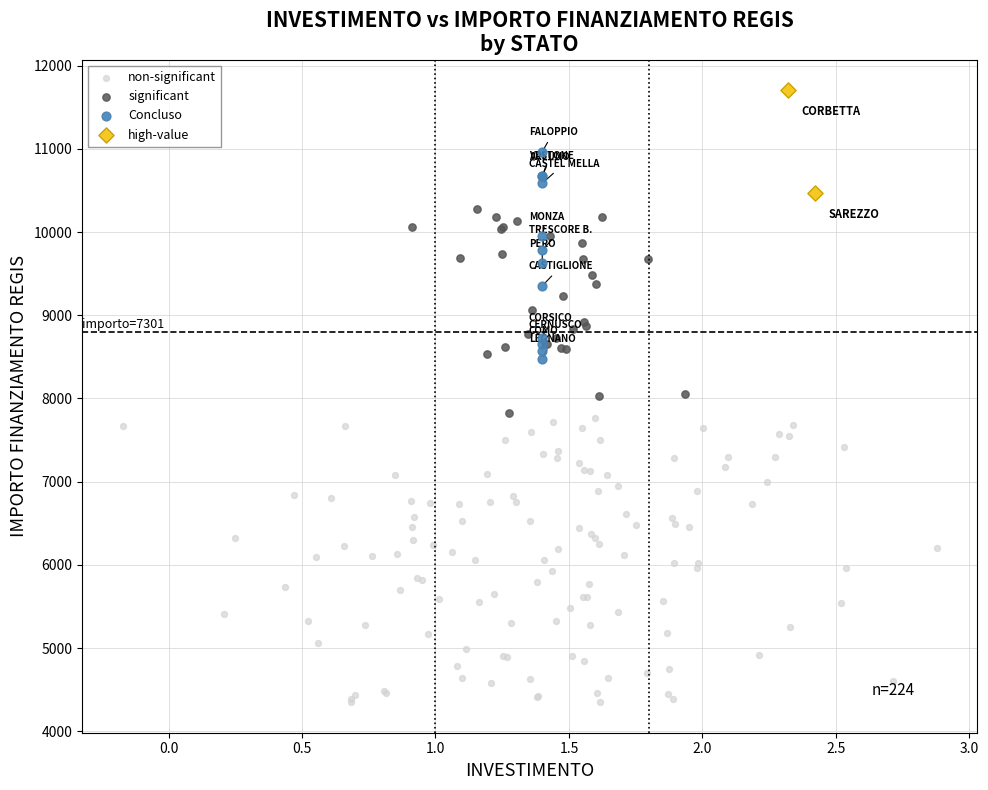

Which series reaches the maximum Y coordinate?

high-value